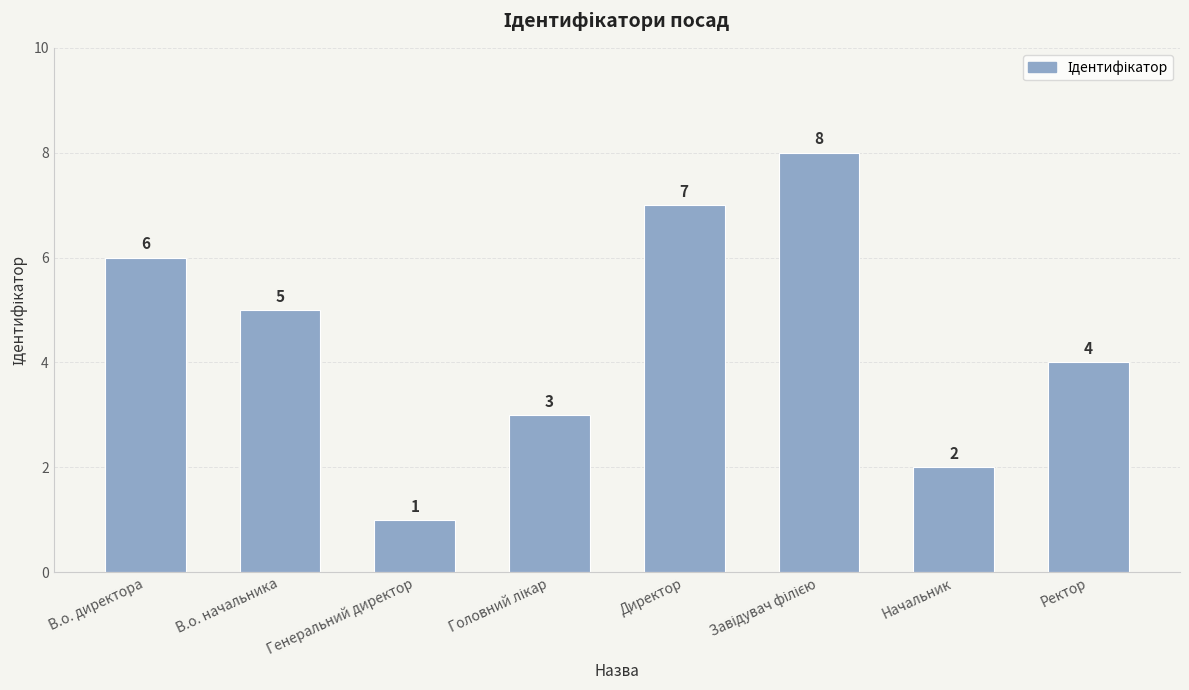

What is the value of the 5th bar from the left?

7